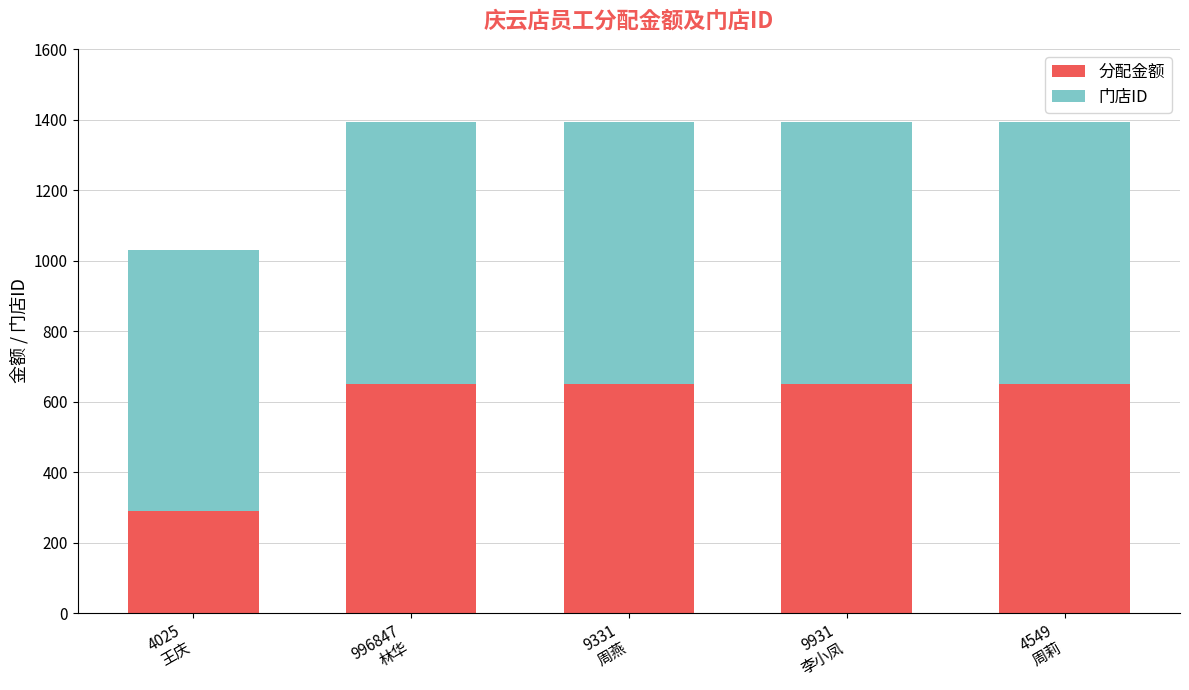

The 分配金额 series shows 650.3 at 9931
李小凤. True or false?

True